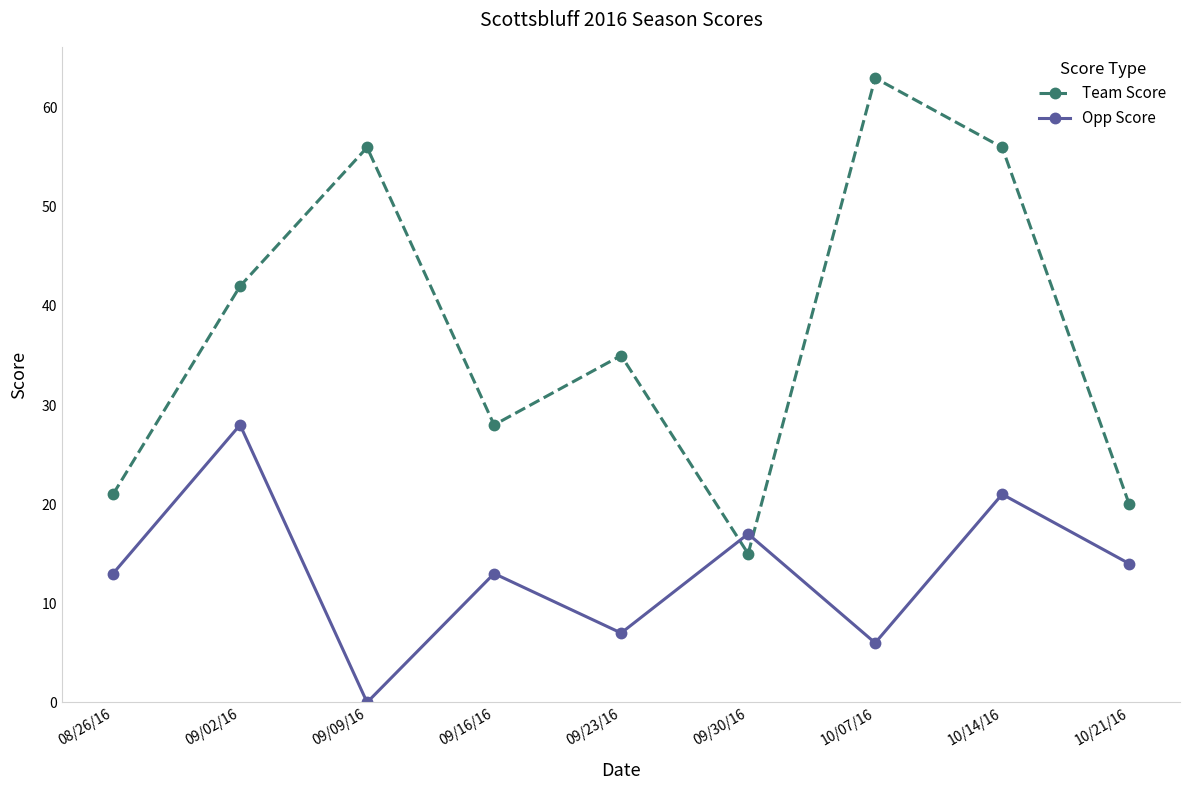

Which category has the lowest value in the Opp Score series?

09/09/16